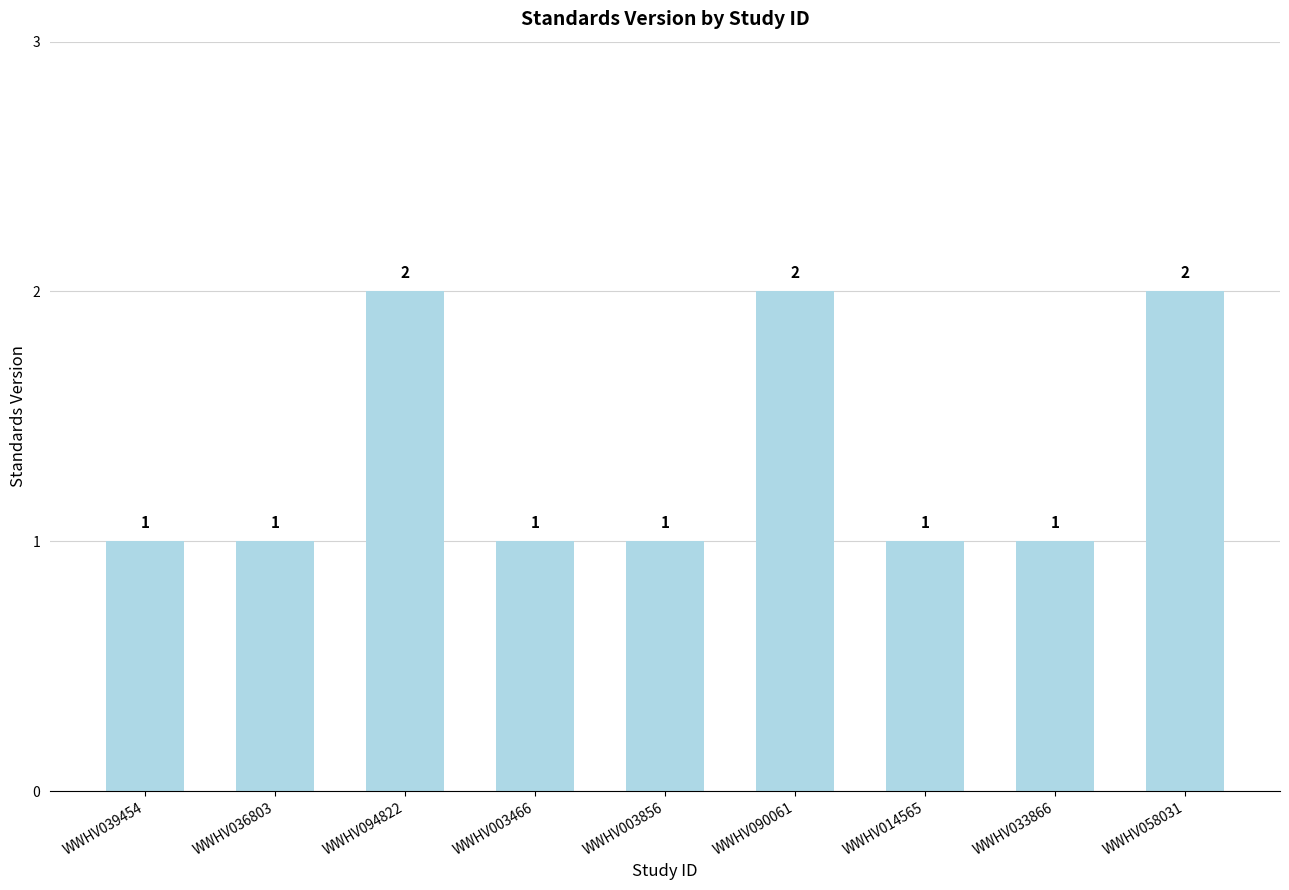

The value at WWHV033866 is 0. True or false?

False